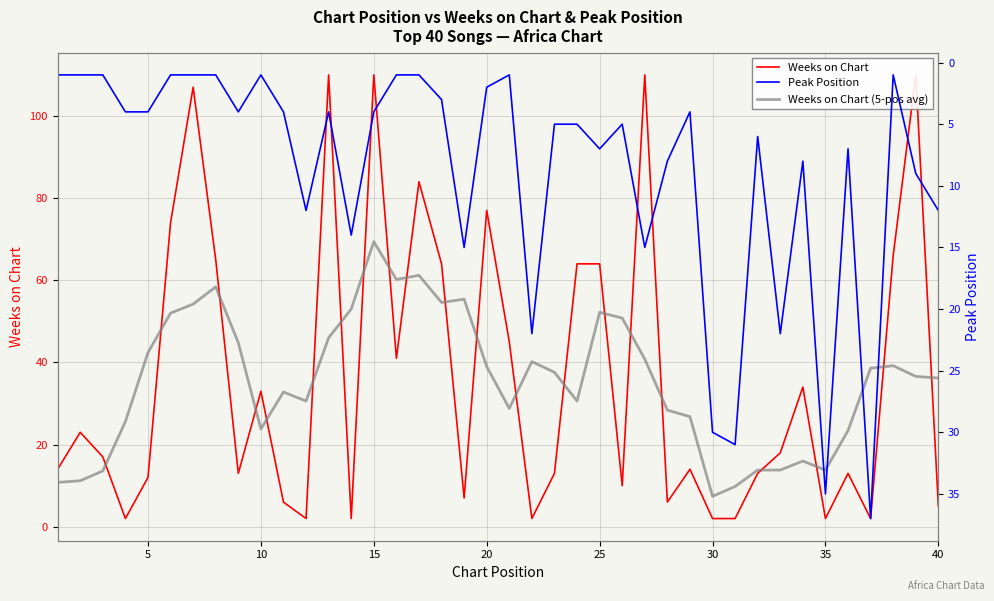

Which series has the largest total across all categories?

Weeks on Chart